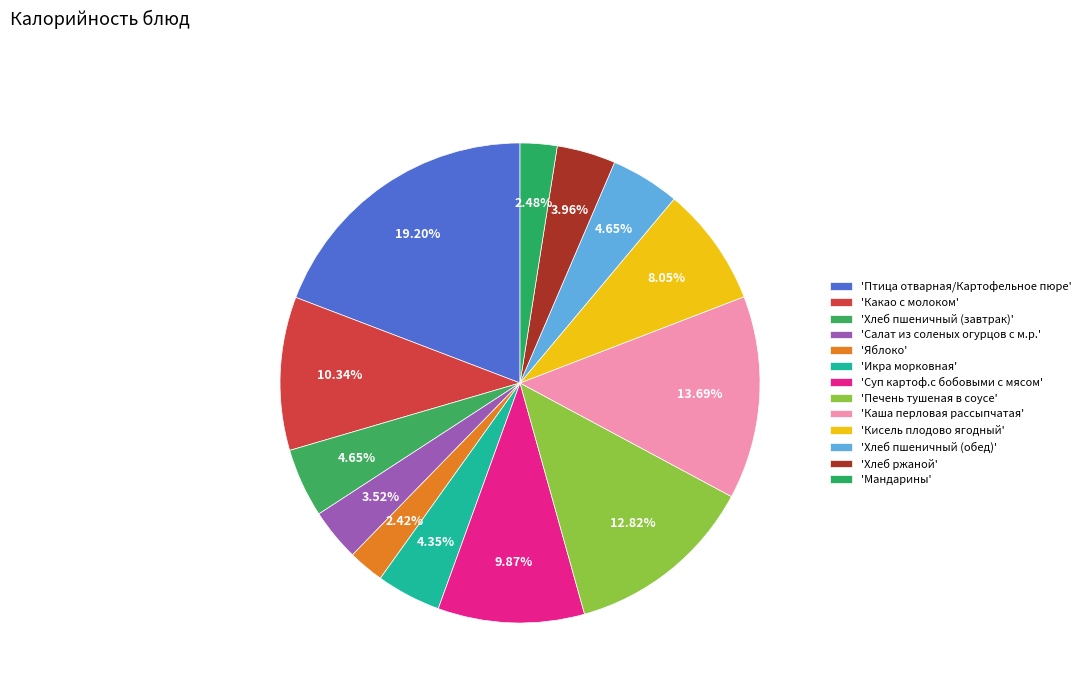

What is the largest slice in the pie chart?

Птица отварная/Картофельное пюре